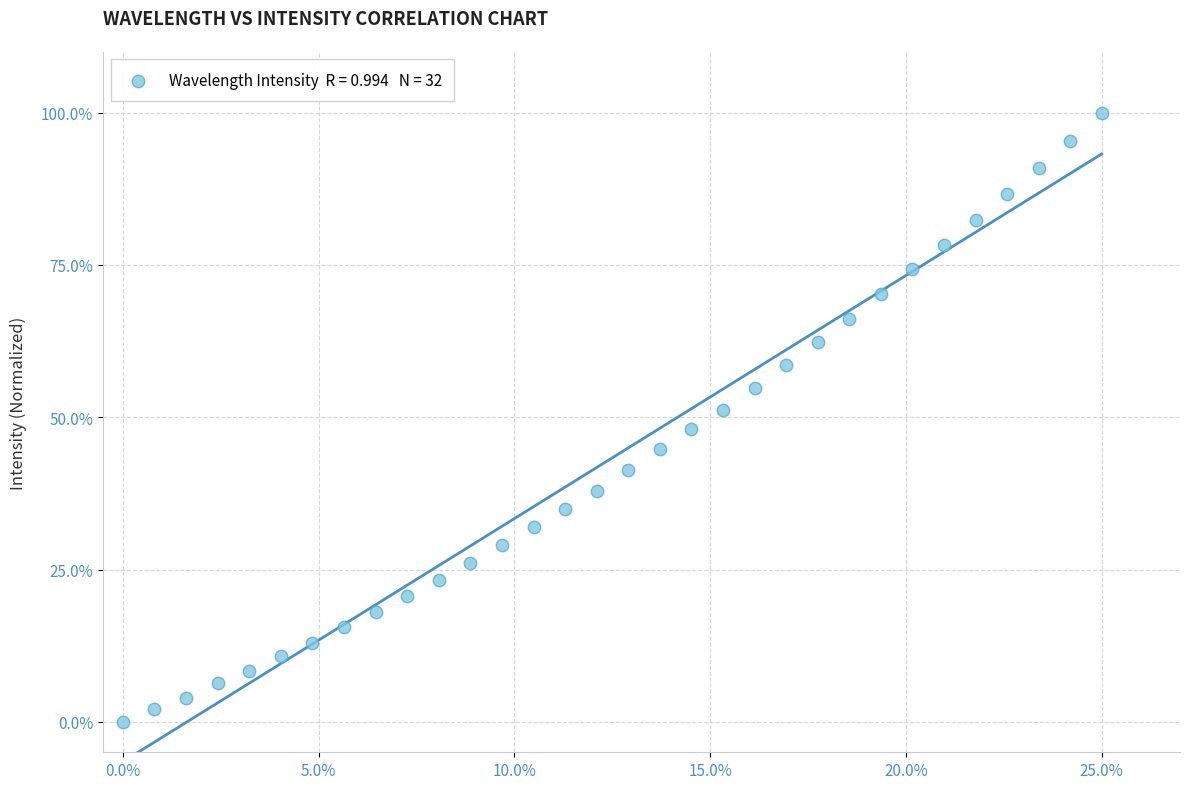

What is the range of Y values (max minus min)?

100.0